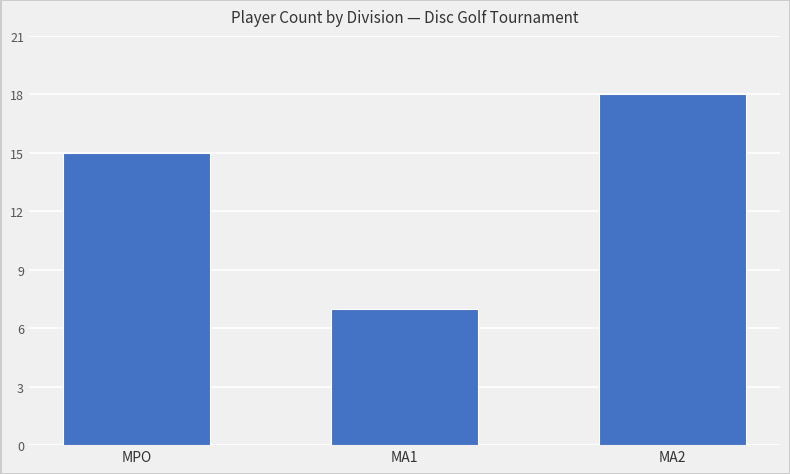

Reading left to right, list all the values displayed in this chart.

MPO=15	MA1=7	MA2=18